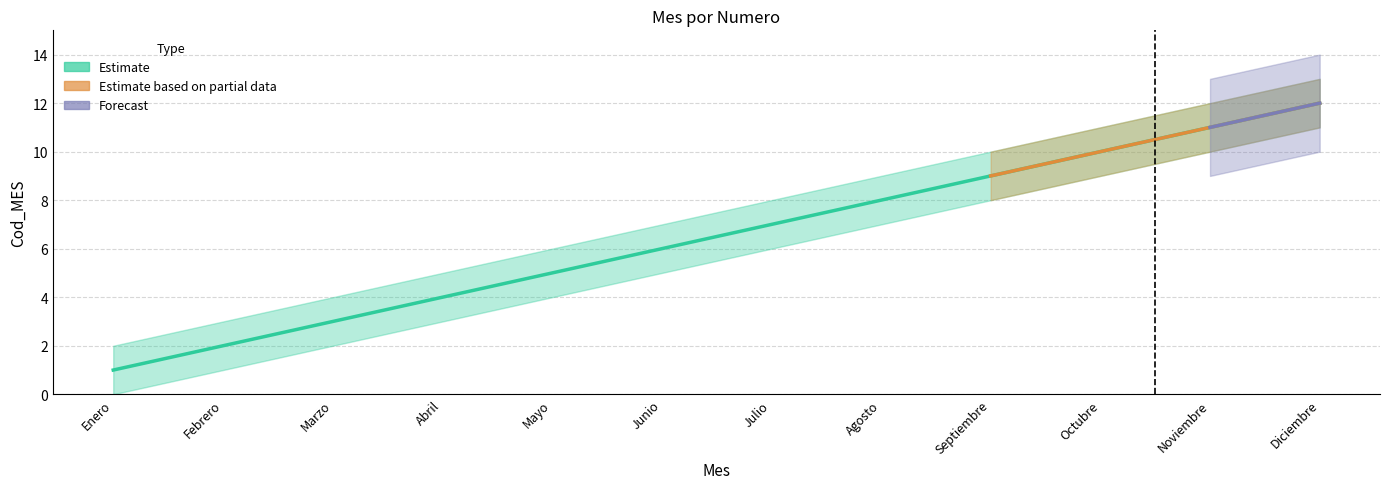

Is this an area chart (filled region under the line)?

No